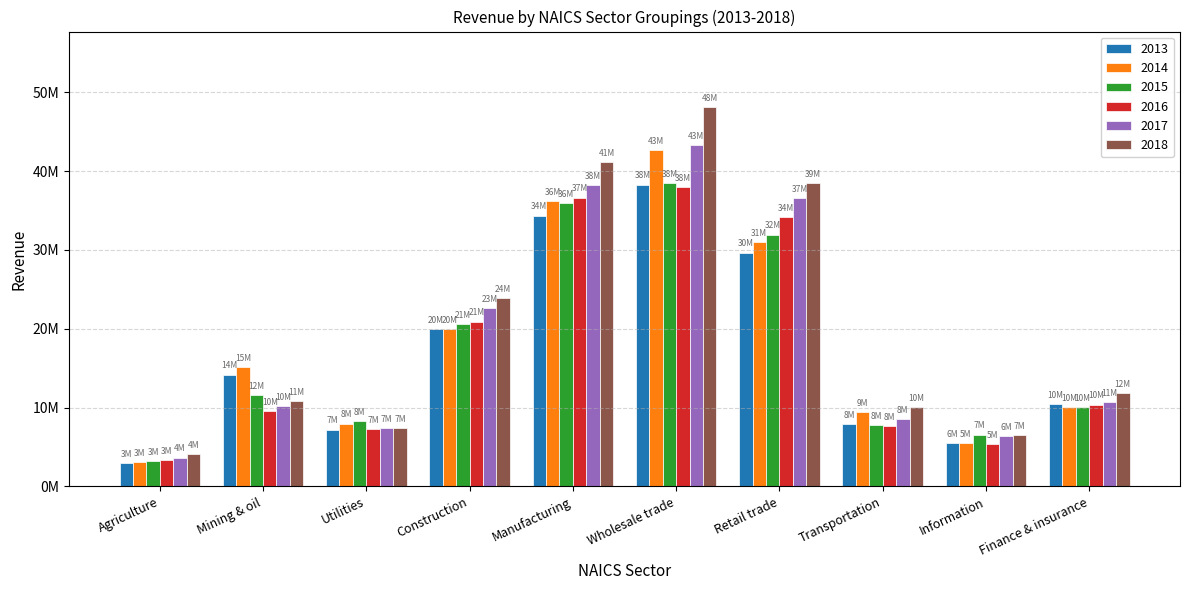

Which series has the largest range (max minus min)?

2018